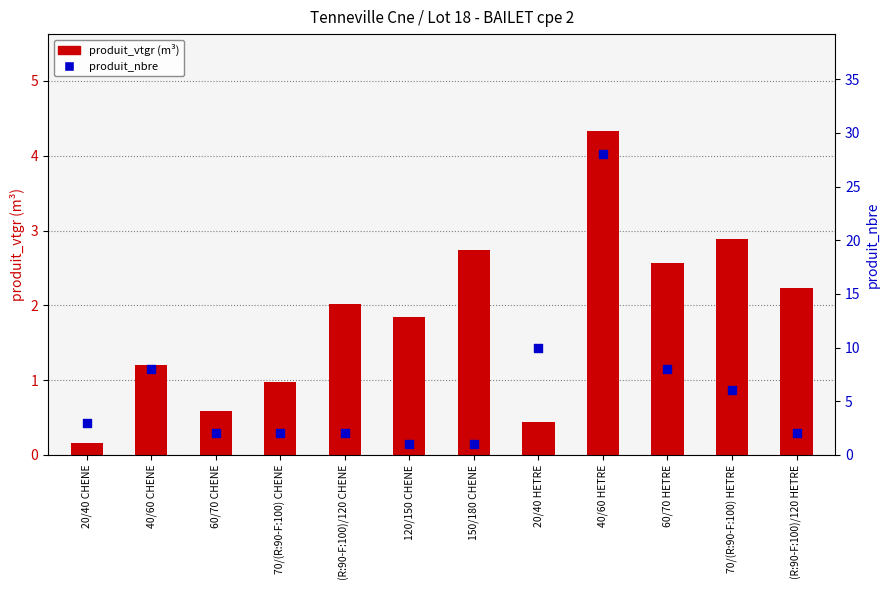

What is the total value across all series at 70/(R:90-F:100) CHENE?

3.0